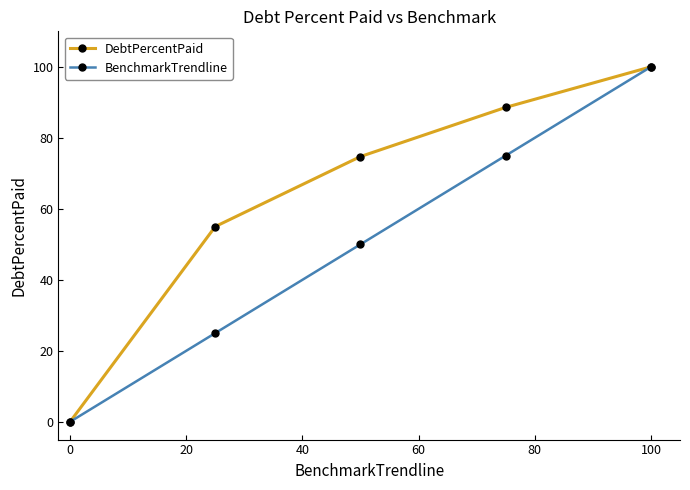

What is the value of the DebtPercentPaid point at the 2nd from the left?

55.0